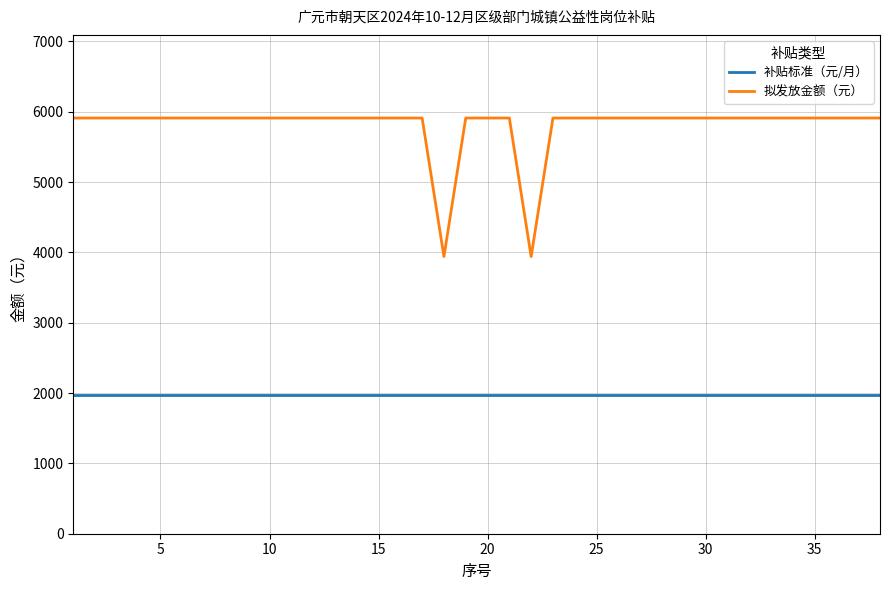

Which series has the largest range (max minus min)?

拟发放金额（元）